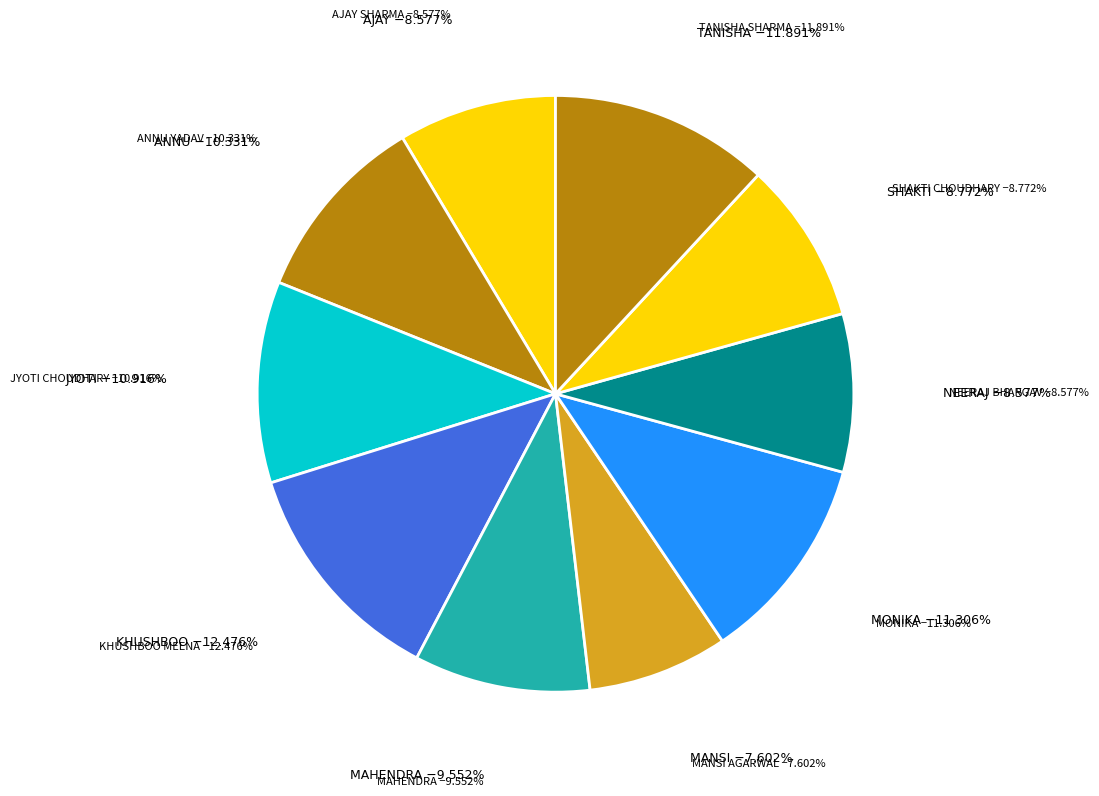

What is the smallest slice in the pie chart?

MANSI AGARWAL